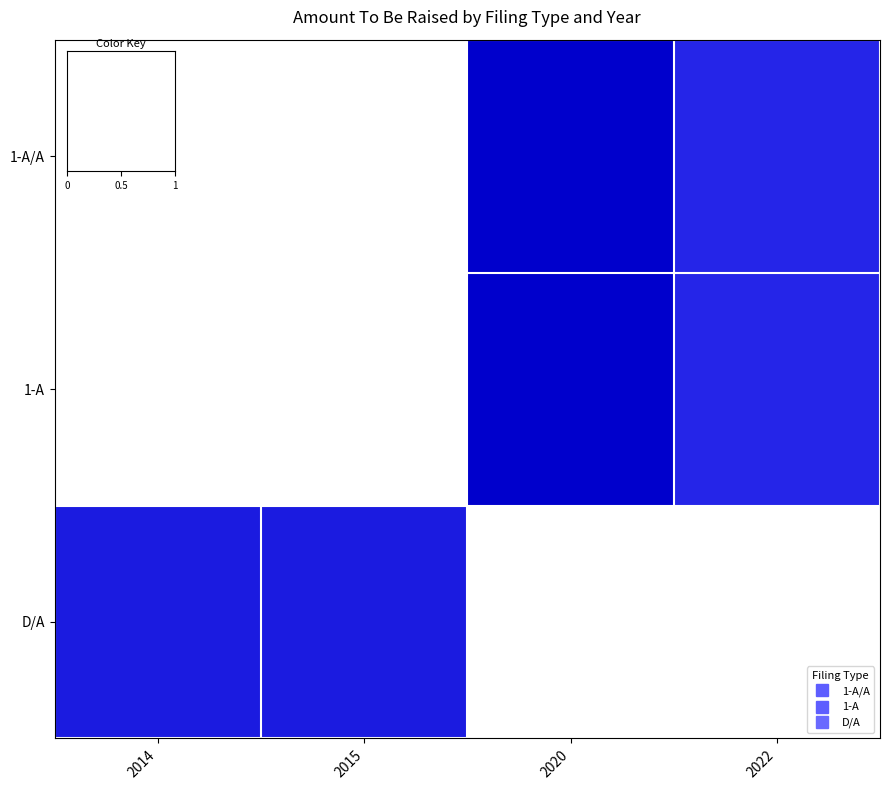

What is the total value across all series at 2014?

0.8